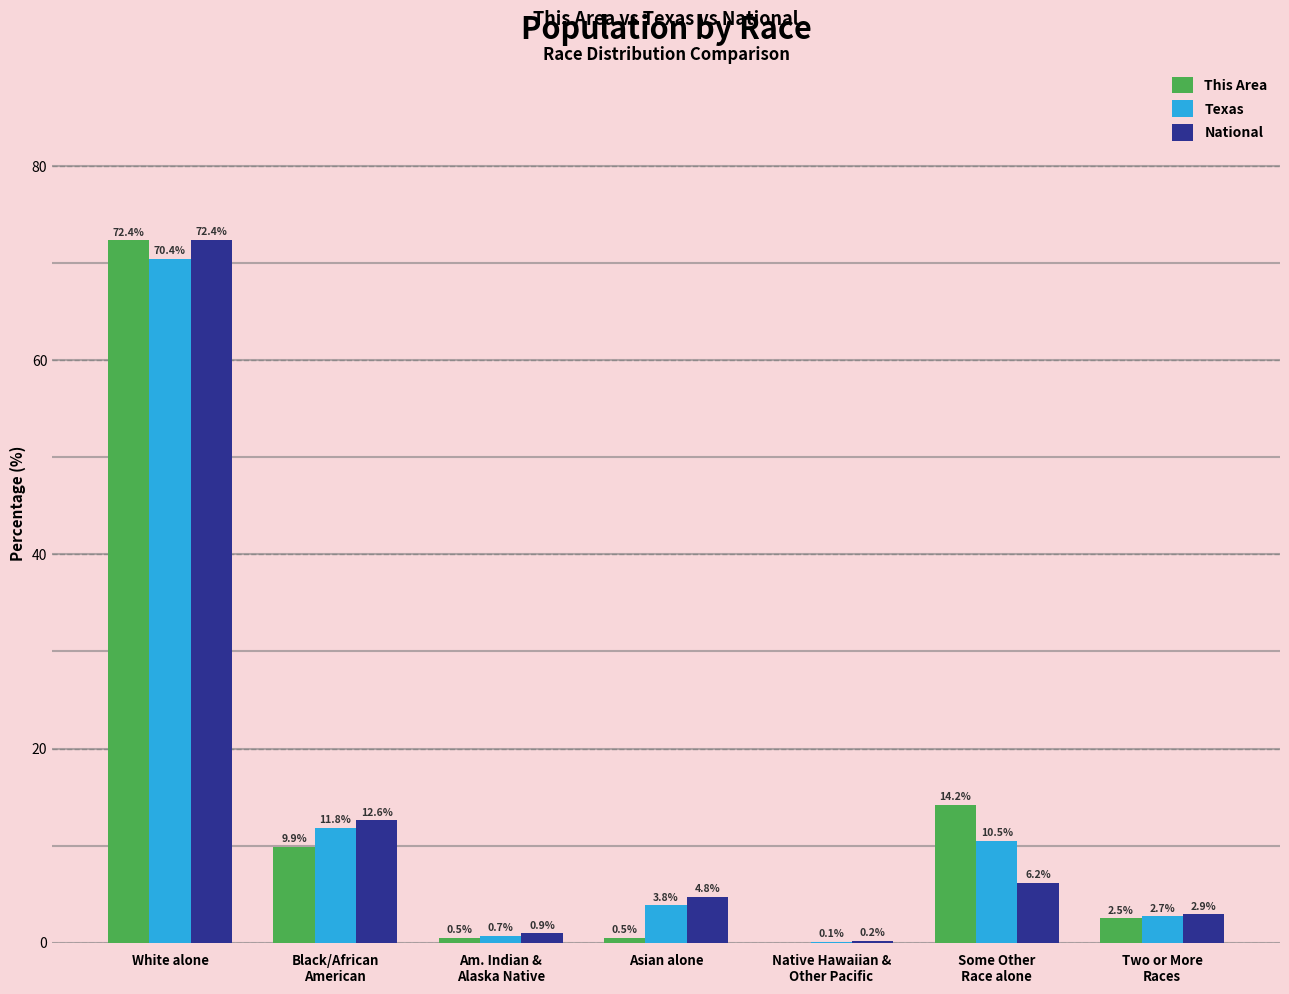

At which label does National first exceed 4?

White alone